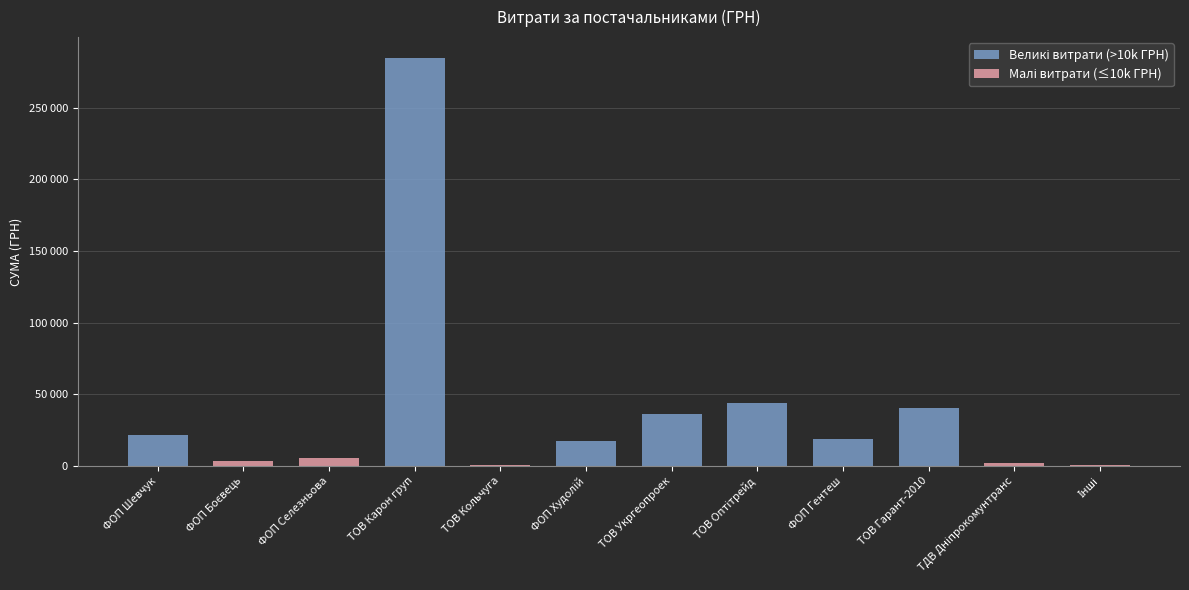

The Великі витрати (>10k ГРН) series shows 43998 at ТОВ Оптітрейд. True or false?

True